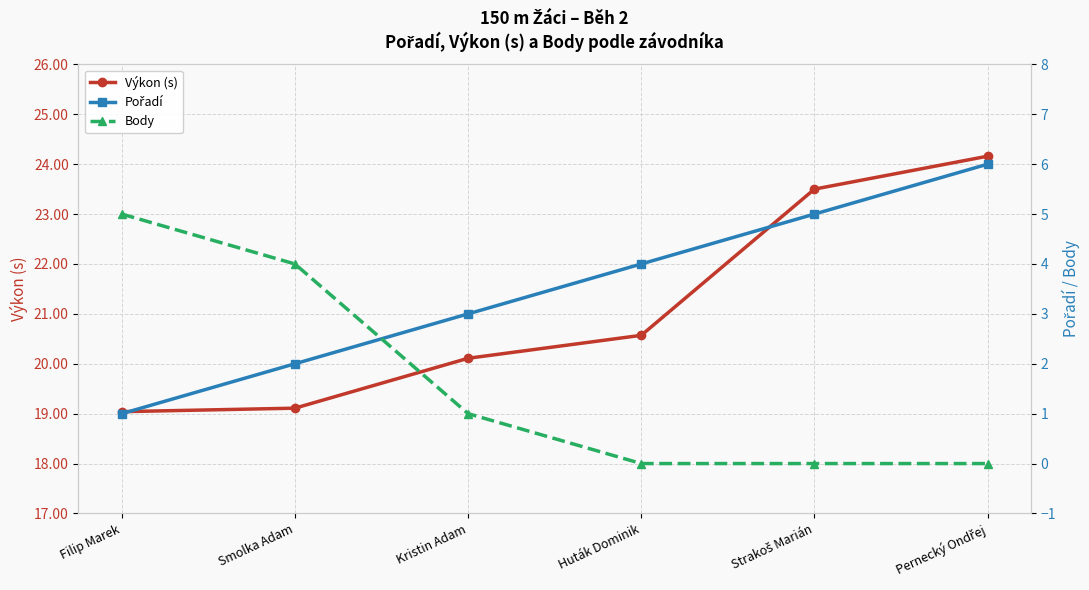

True or false: Body has a value of 0.0 at Huták Dominik.

True